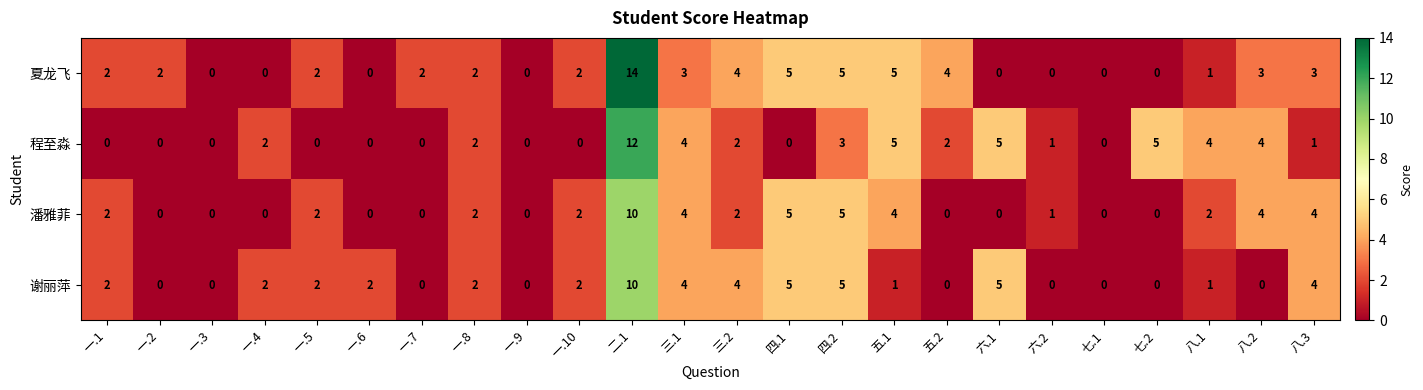

What is the total value across all series at 一.10?

6